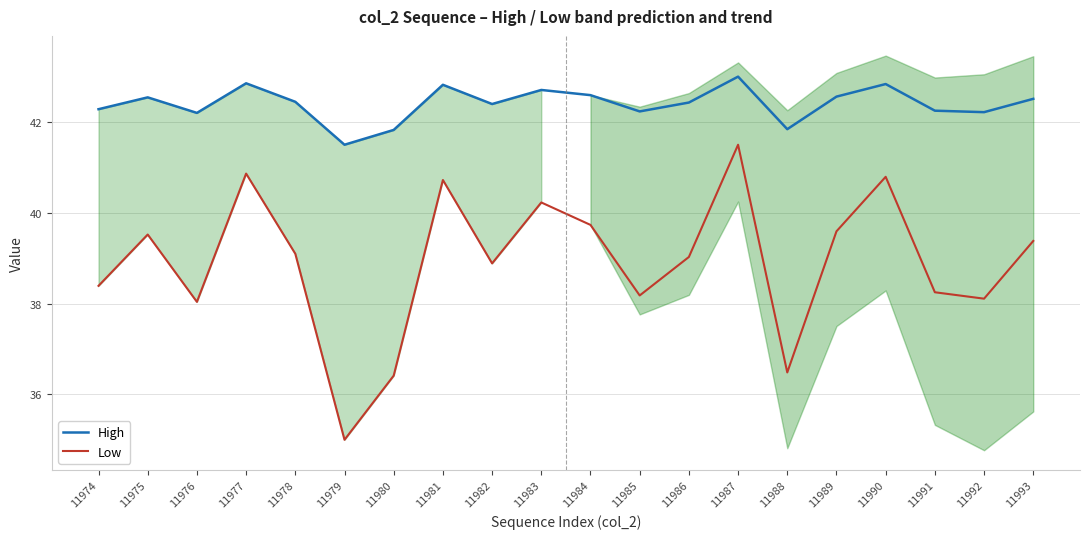

Where is the first local minimum for Low?

11976